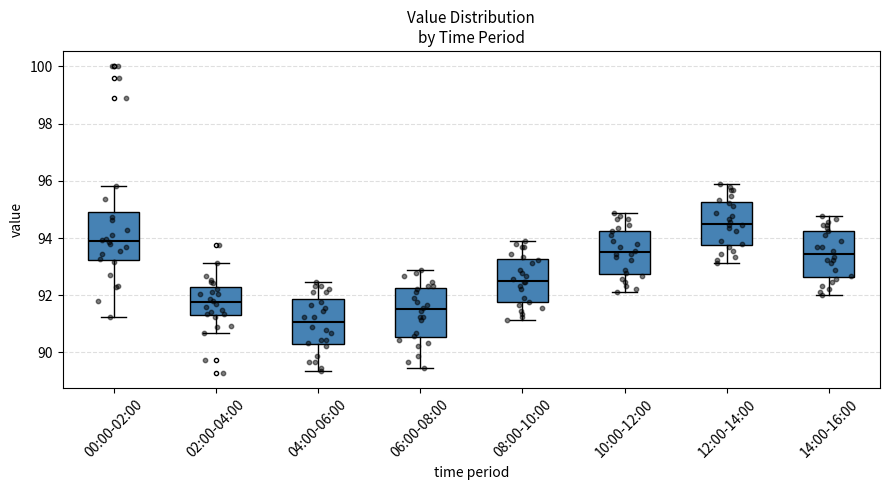

Where does the upper whisker of the box for 10:00-12:00 end on the y-axis? The values are not printed on the chart, so give them approximately, as read against the axis.

94.8